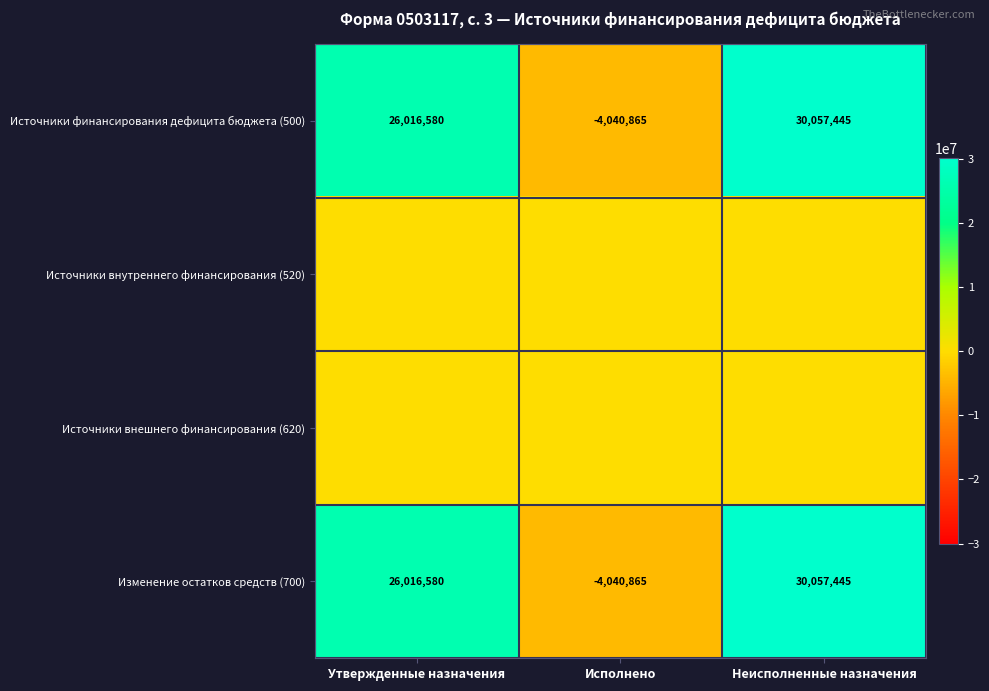

Is it true that Изменение остатков средств (700) equals 43982965.3 at Утвержденные назначения?

False